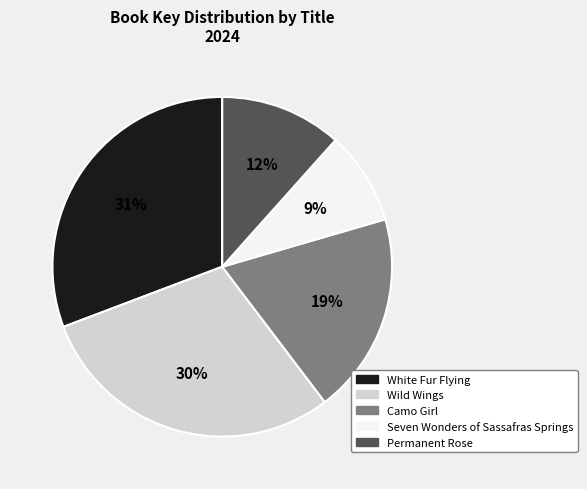

Is there a majority slice in this chart?

No